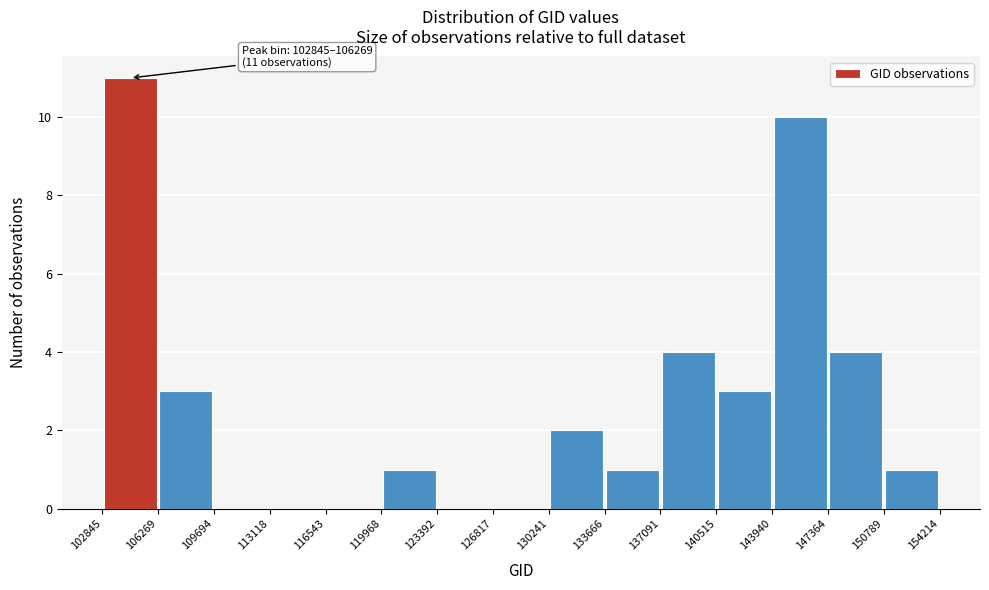

Over which range of the x-axis is the bar tallest?

102845 to 106269